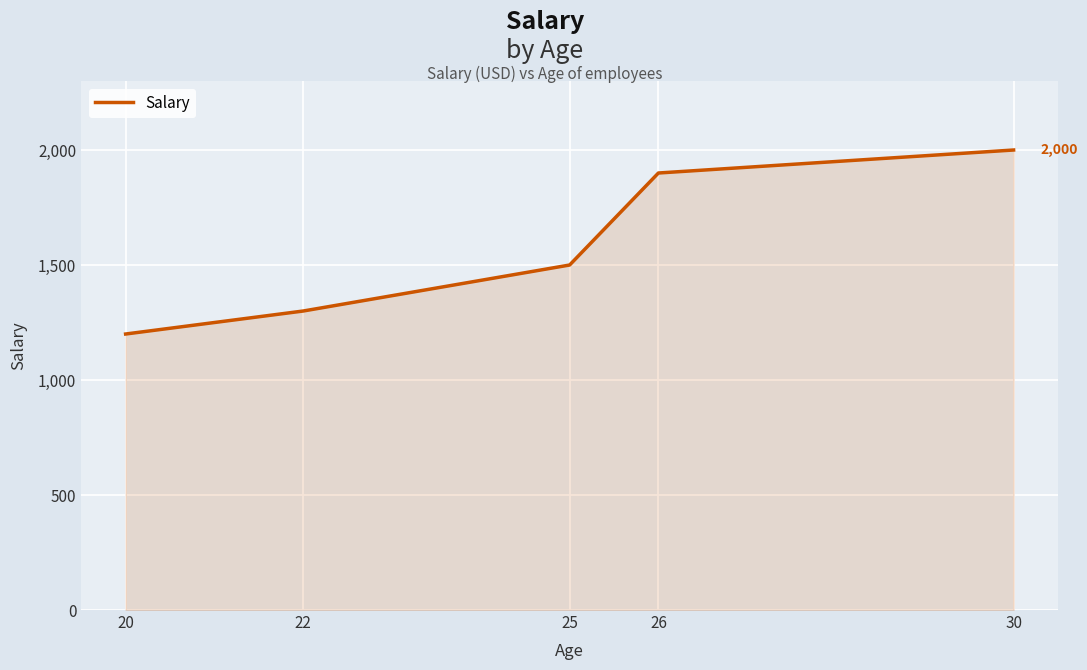

Which has a higher value, 22 or 30?

30